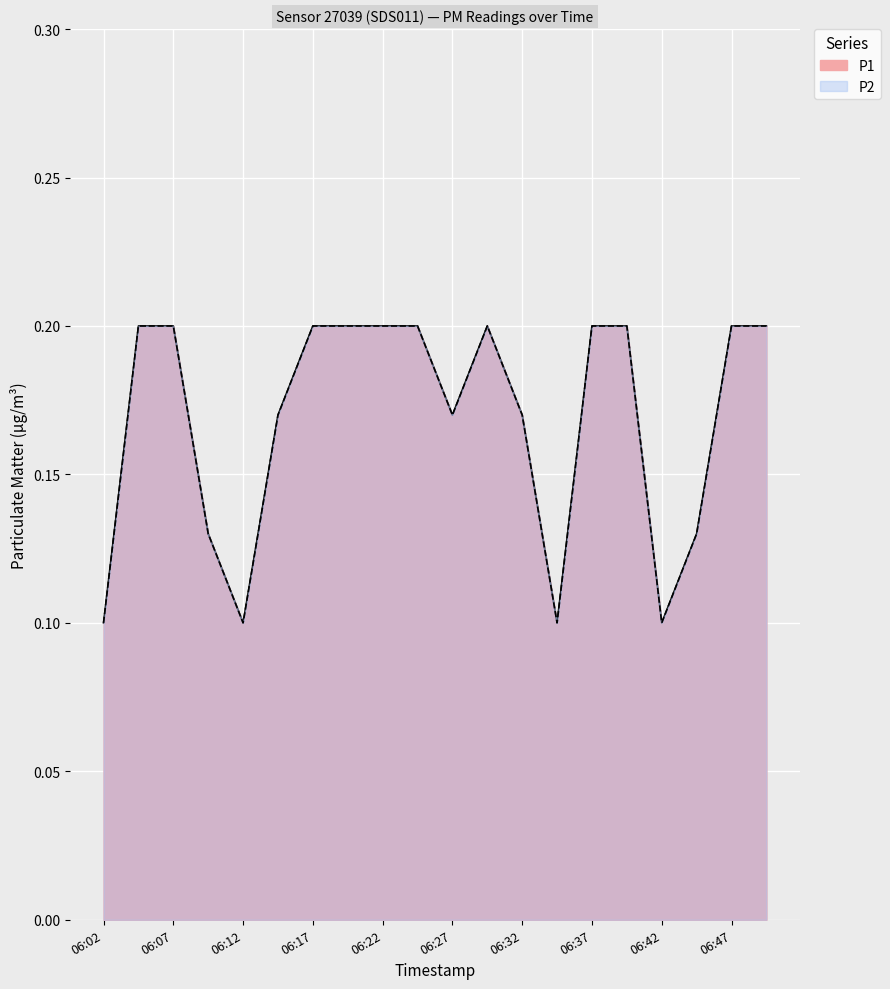

Rank the categories by P1 value from lowest to highest.

06:02, 06:12, 06:34, 06:42, 06:10, 06:44, 06:14, 06:27, 06:32, 06:05, 06:07, 06:17, 06:19, 06:22, 06:24, 06:29, 06:37, 06:39, 06:47, 06:49